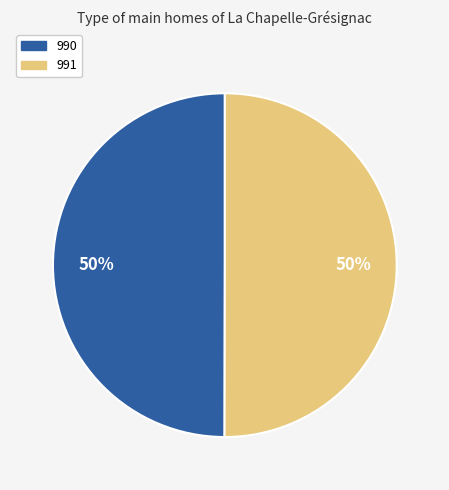

To the nearest percent, what percentage of the pie is 991?

50%